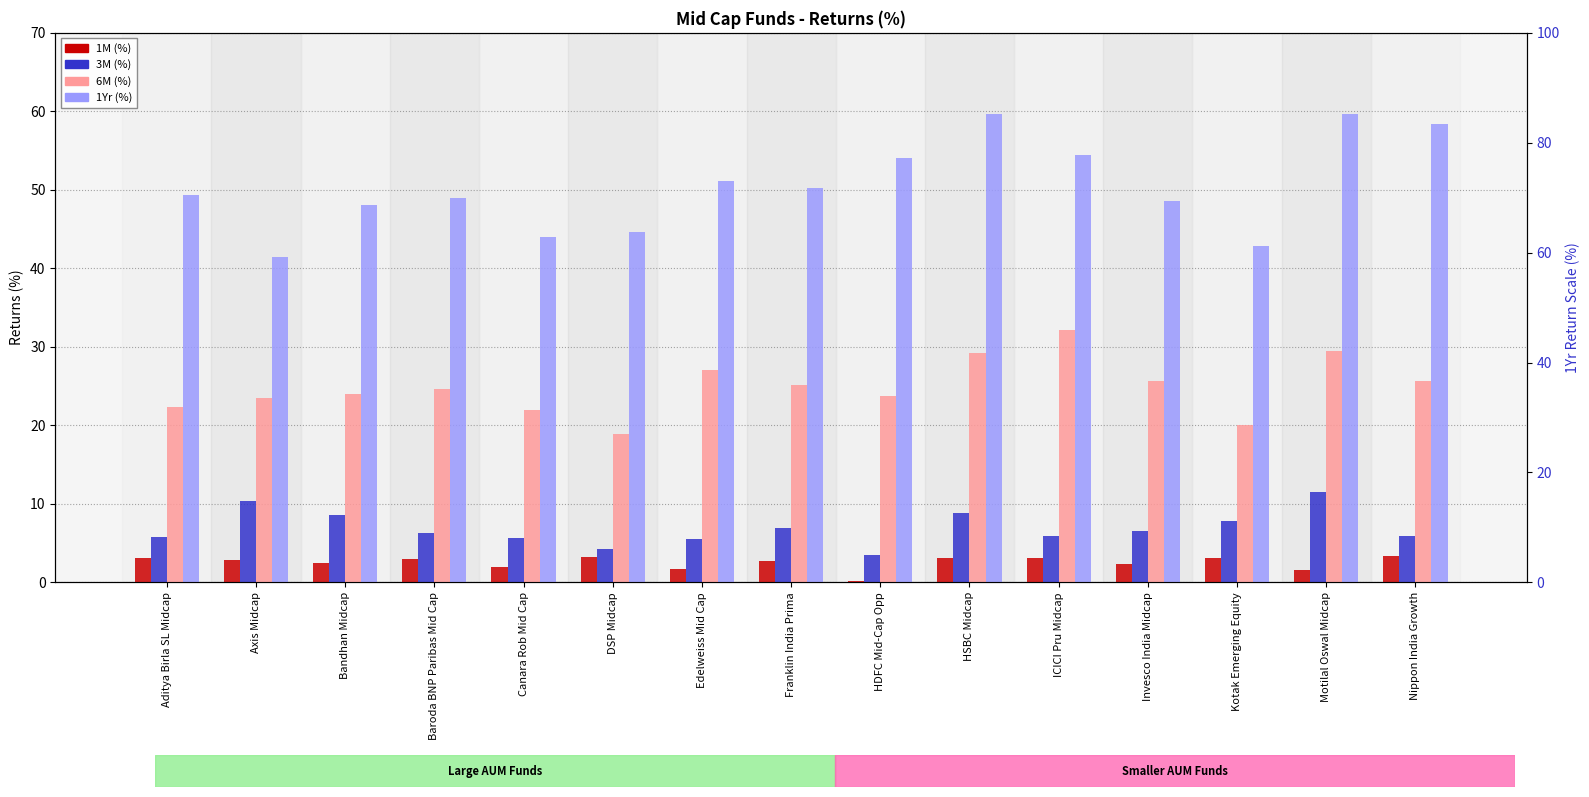

What is the minimum value shown in the chart?

0.2